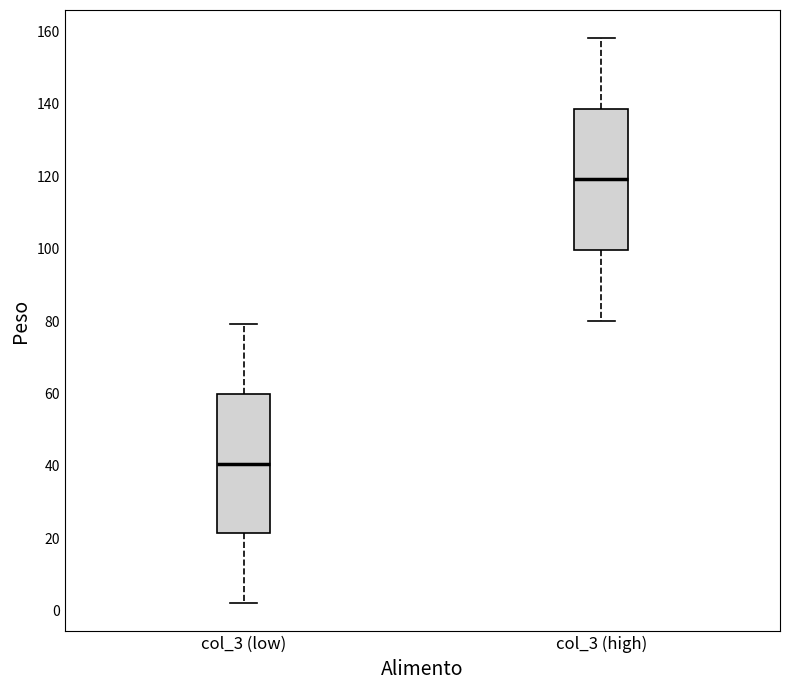

Which box has the highest median line?

col_3 (high)